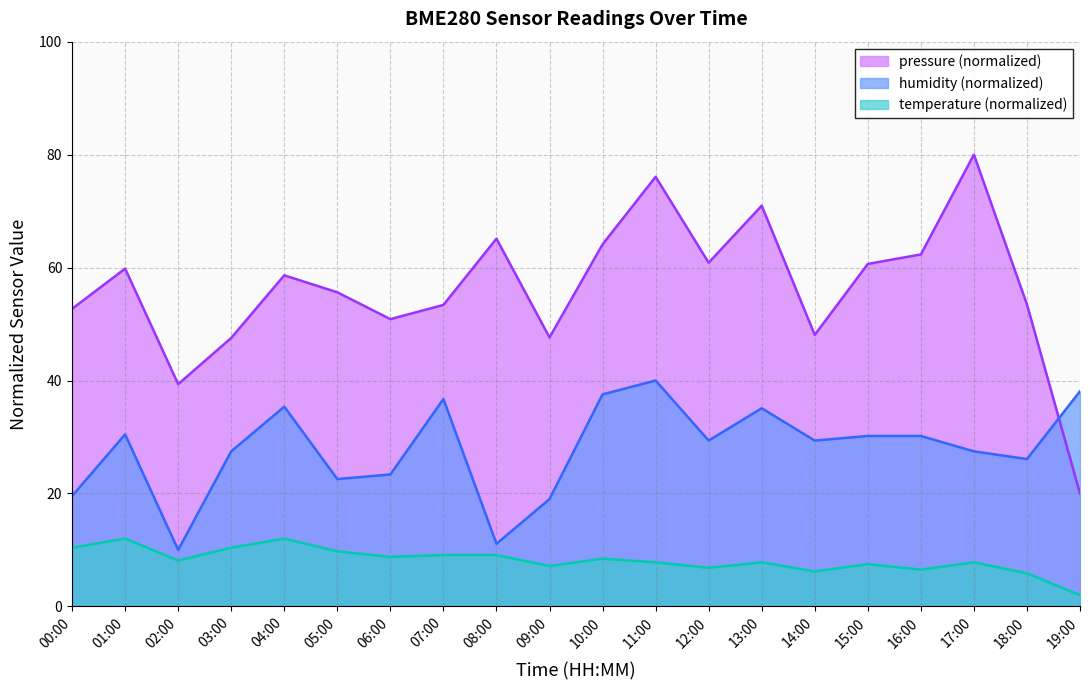

What is the difference between the maximum and minimum values in the humidity series?

30.0